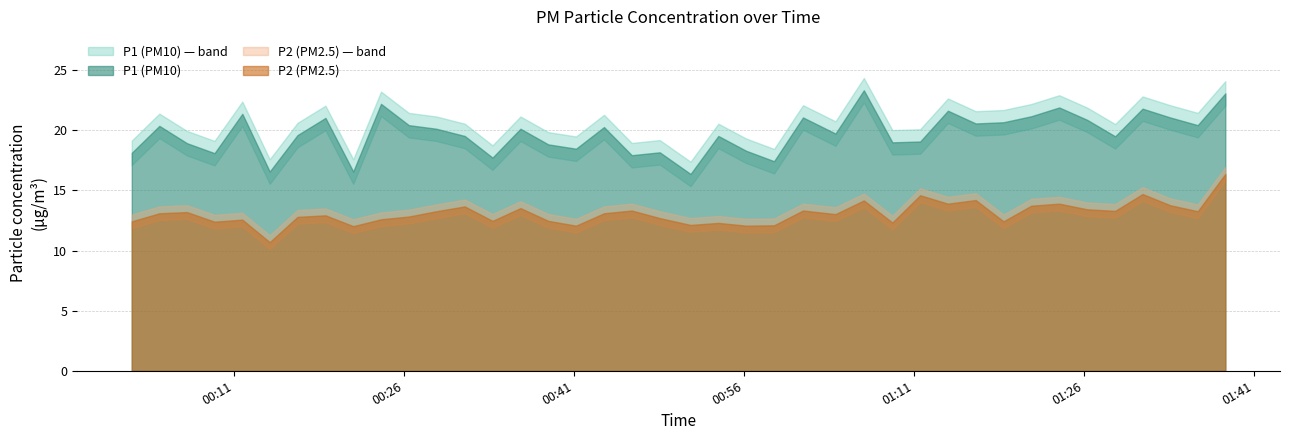

At which label does P1 first exceed 20?

1